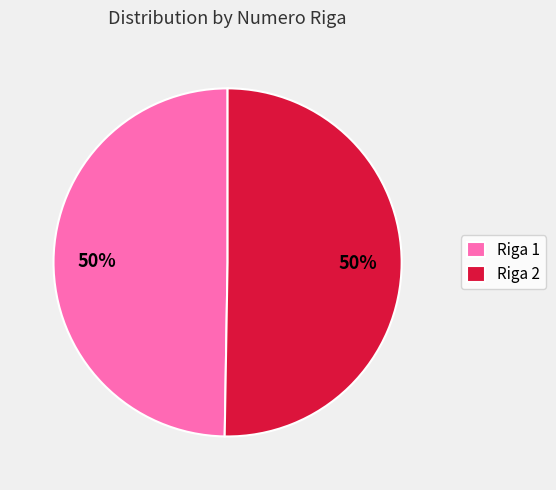

Do Riga 2 and Riga 1 together represent more than half of the pie?

Yes